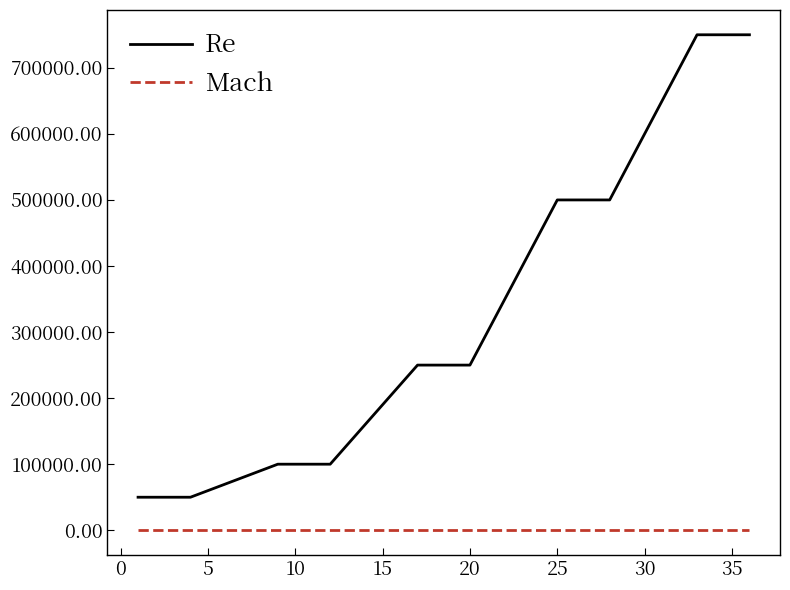

At how many categories does at least one series exceed 74484?

16